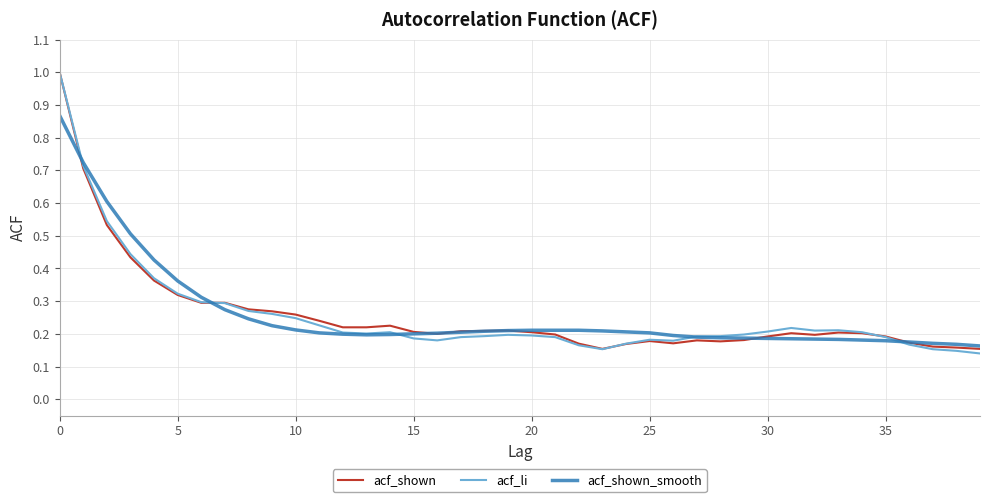

What is the highest value of the acf_shown series?

1.0